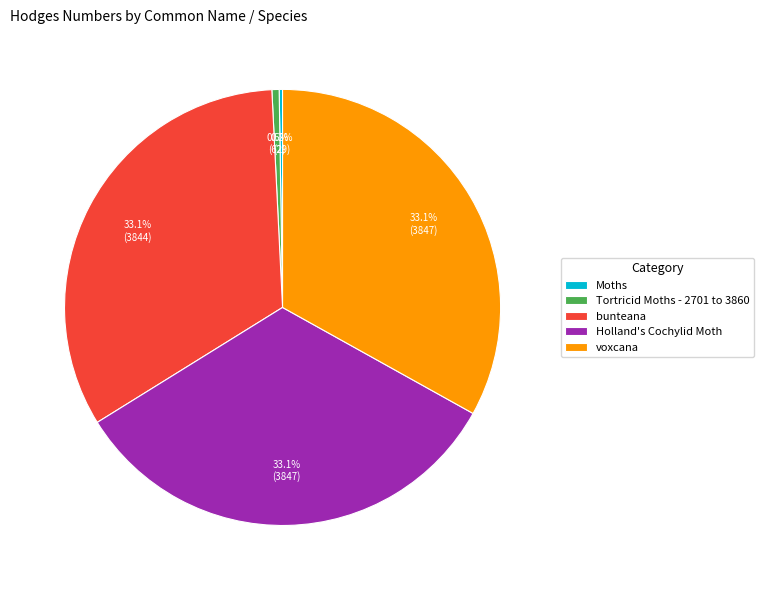

What portion of the pie excludes voxcana?

66.9%